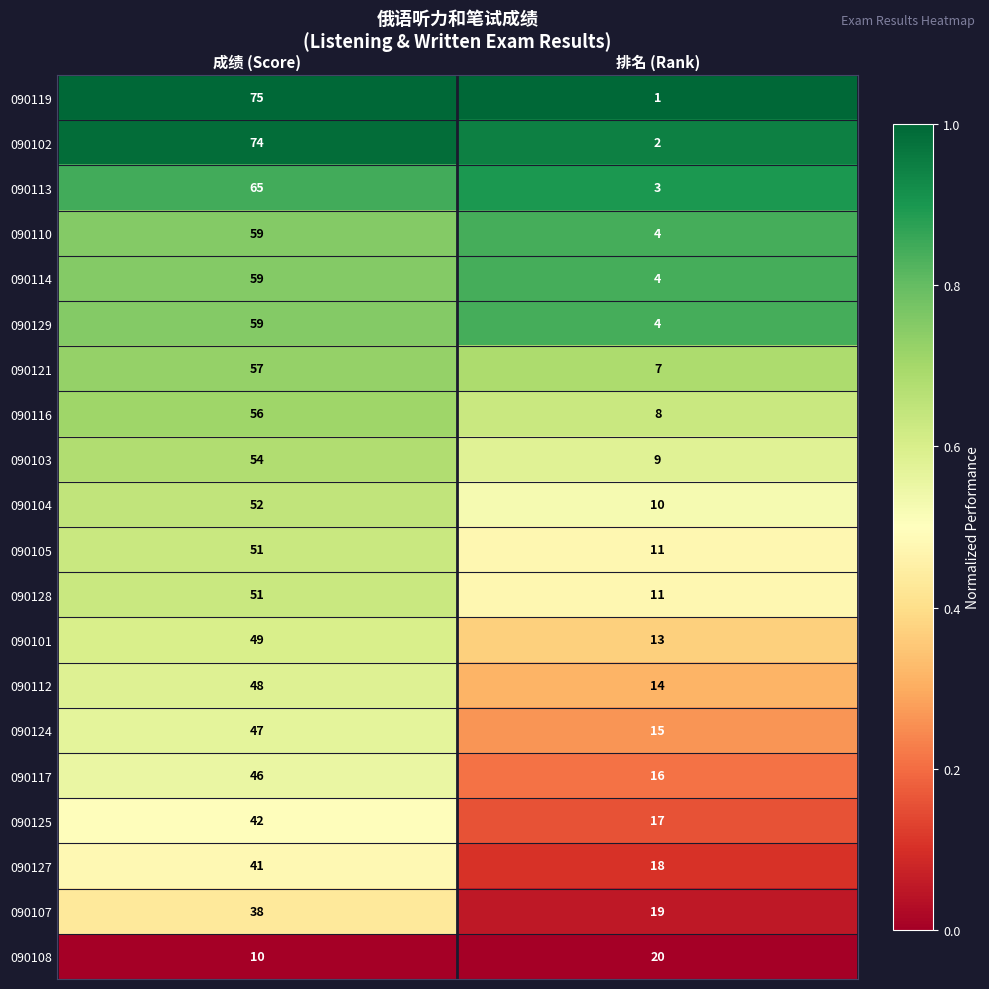

Which series has the largest range (max minus min)?

090119